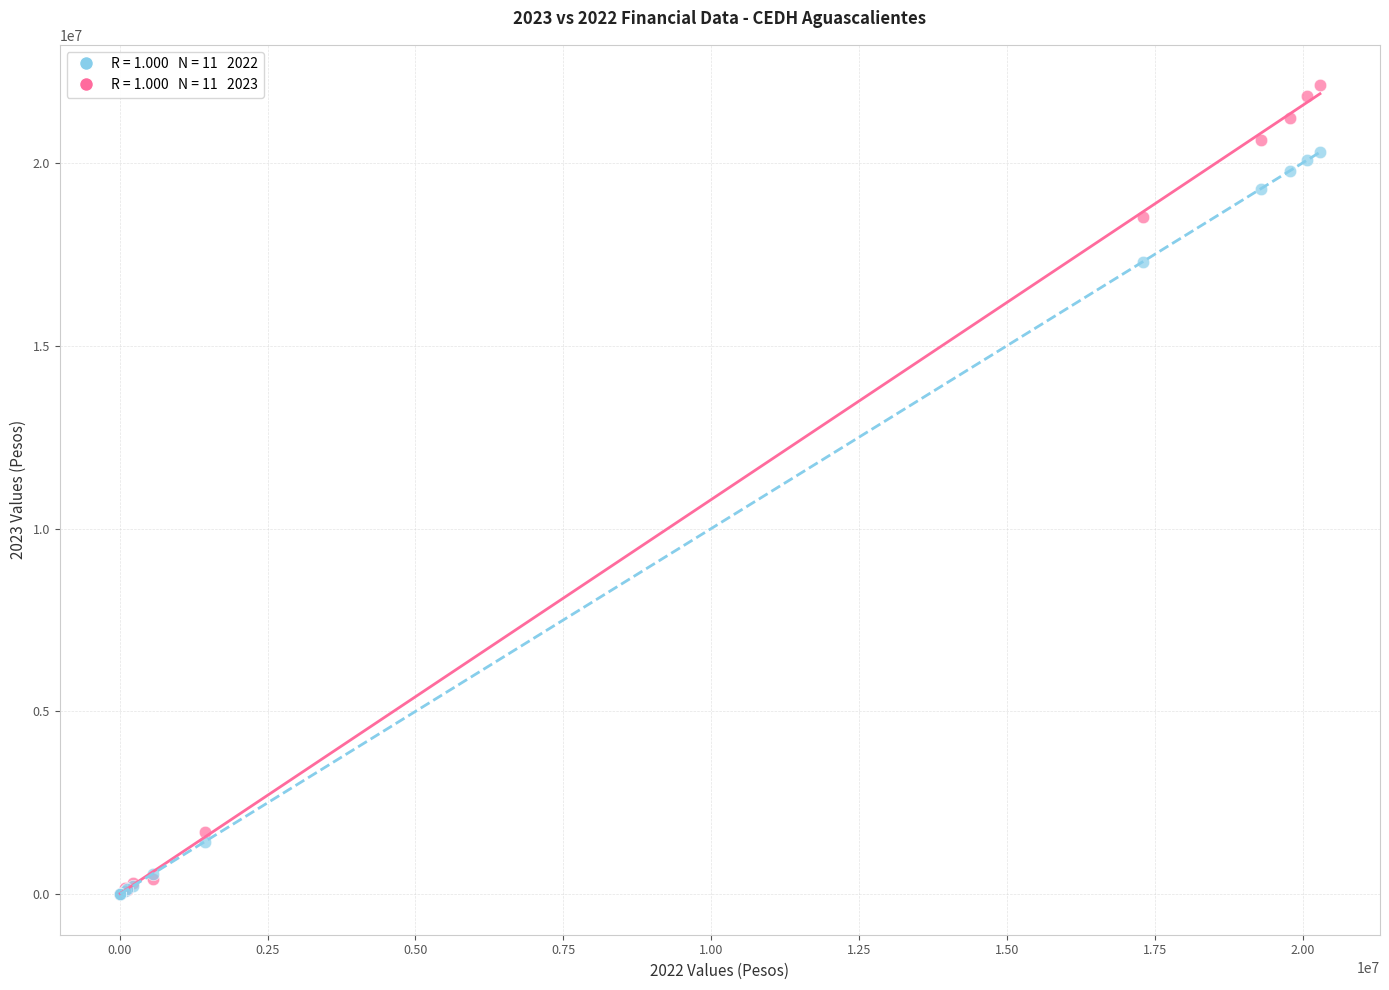

Across all series, what Y value is closest to 11060261?

17296683.4